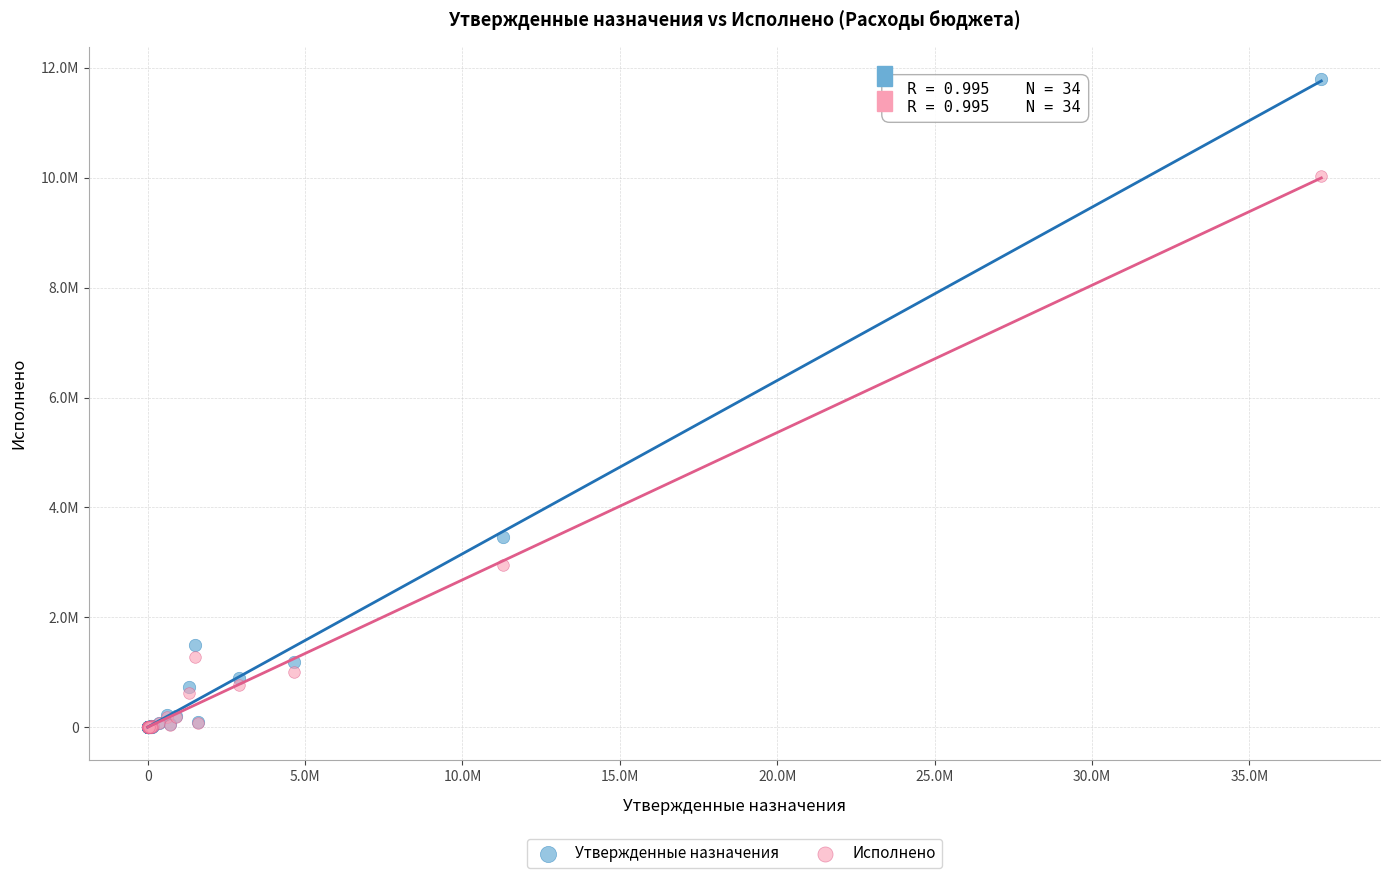

What are all the series names shown in the legend?

Утвержденные назначения, Исполнено